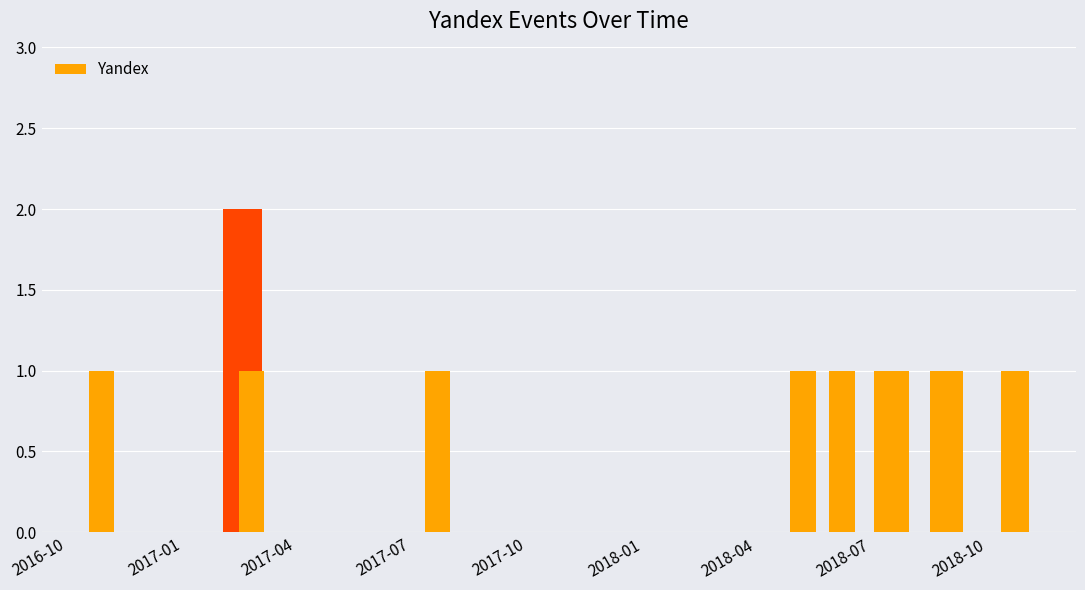

What is the minimum value shown in the chart?

1